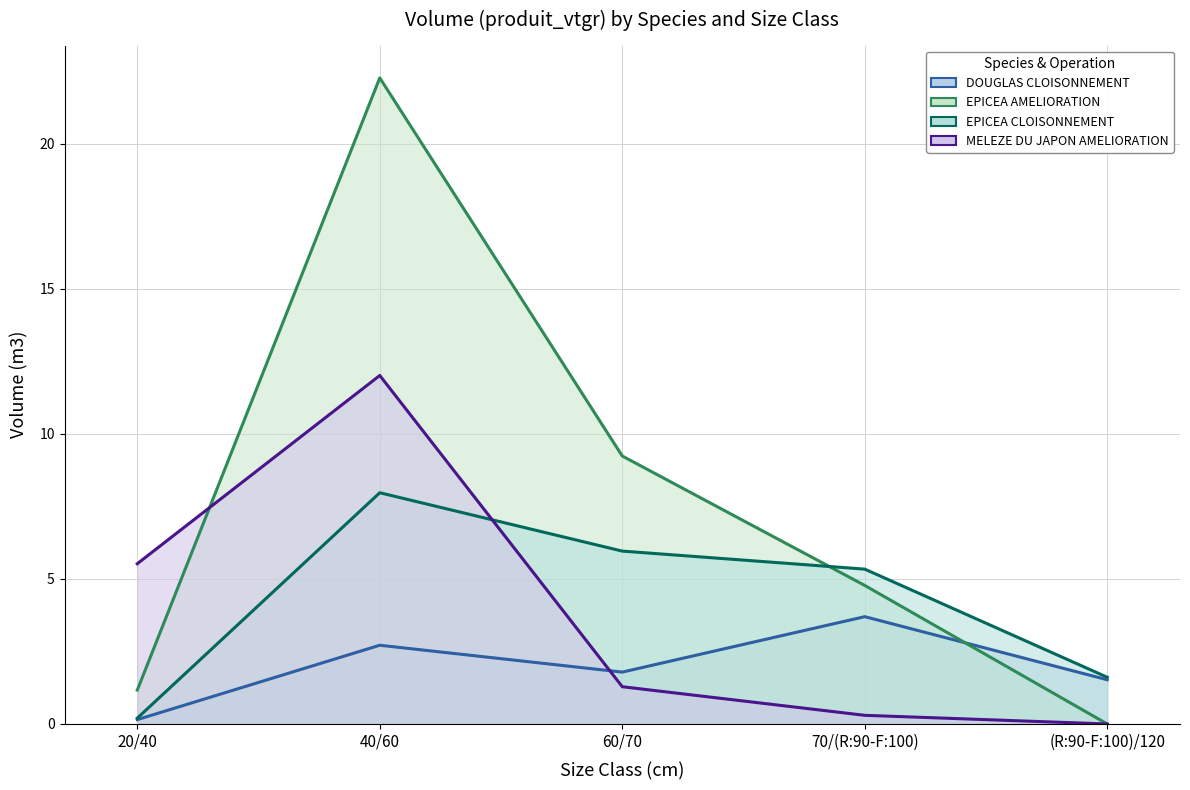

Rank the series by their maximum value, from highest to lowest.

EPICEA AMELIORATION, MELEZE DU JAPON AMELIORATION, EPICEA CLOISONNEMENT, DOUGLAS CLOISONNEMENT